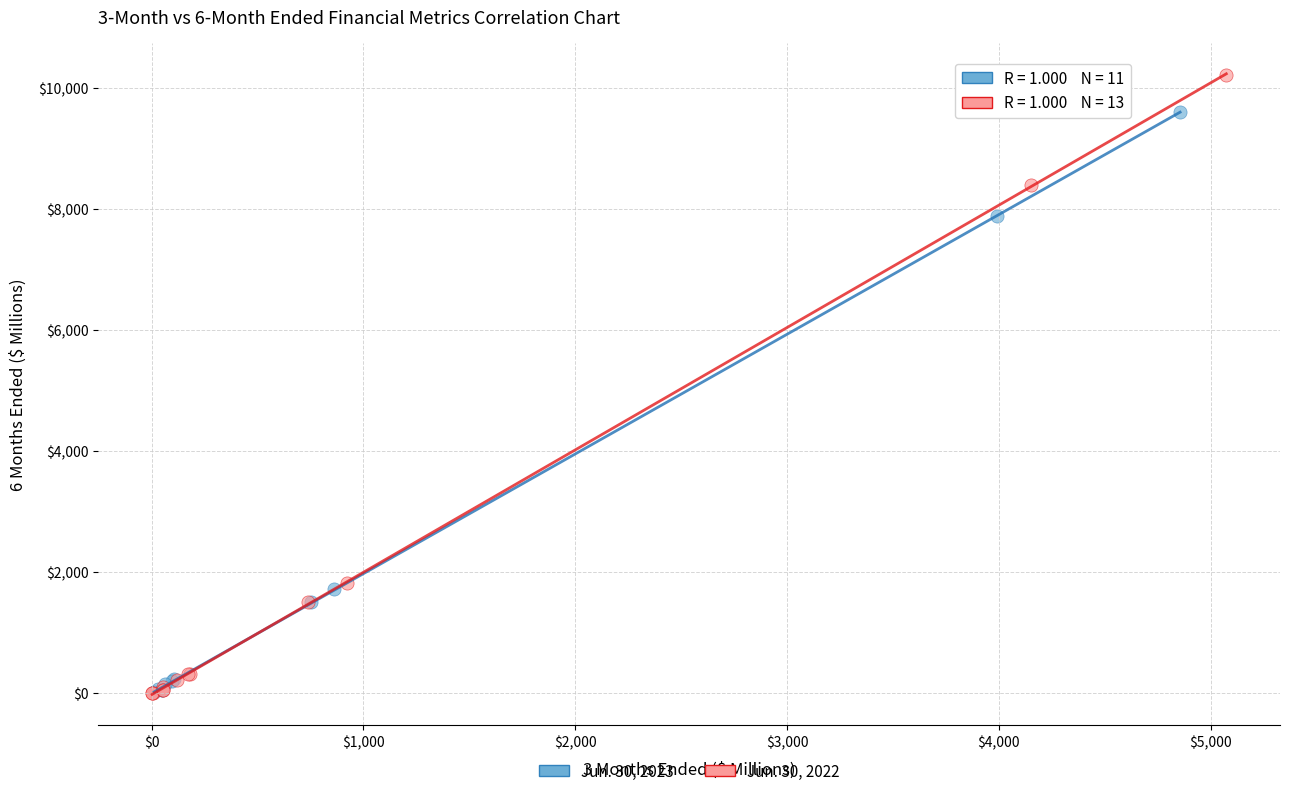

Which series contains the highest Y value?

Jun. 30, 2022